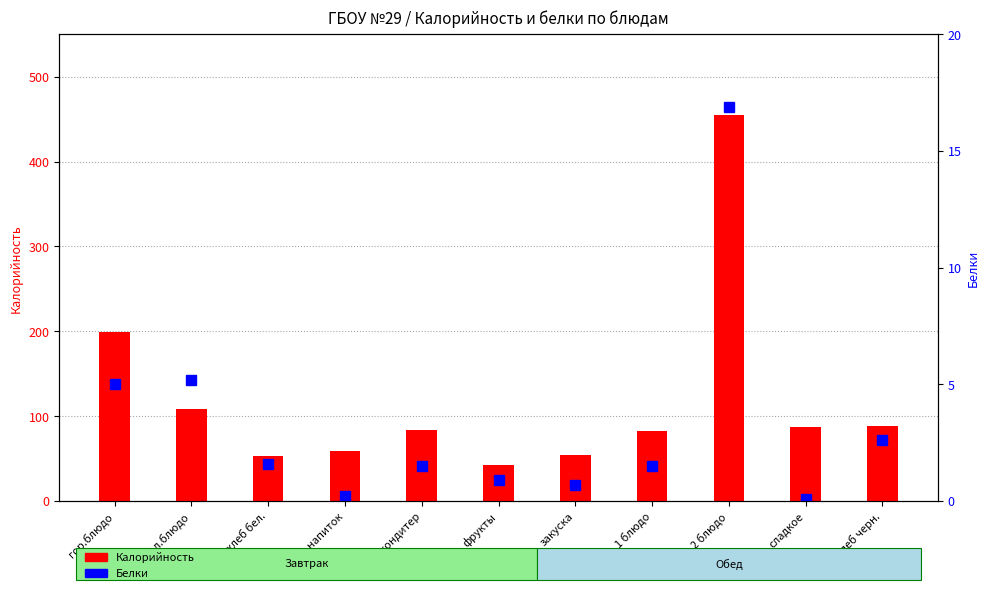

Reading left to right, list all the values displayed in this chart.

Калорийность: гор.блюдо=199.2	хол.блюдо=108.1	хлеб бел.=53.6	гор.напиток=58.4	кондитер=83.4	фрукты=43.0	закуска=54.0	1 блюдо=82.0	2 блюдо=454.5	сладкое=87.8	хлеб черн.=88.4
Белки: гор.блюдо=5.0	хол.блюдо=5.2	хлеб бел.=1.6	гор.напиток=0.2	кондитер=1.5	фрукты=0.9	закуска=0.7	1 блюдо=1.5	2 блюдо=16.9	сладкое=0.1	хлеб черн.=2.6